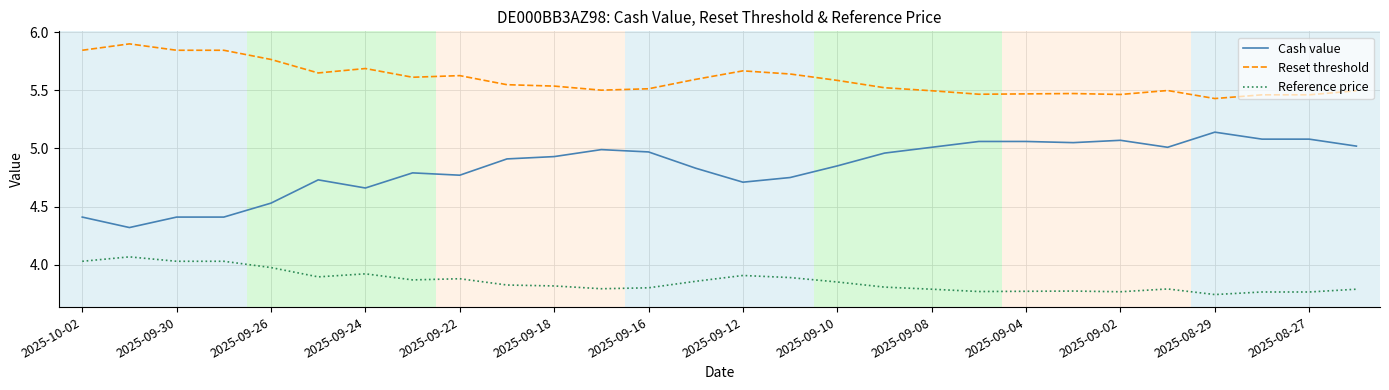

What is the difference between the maximum and minimum values in the Reset threshold series?

0.5